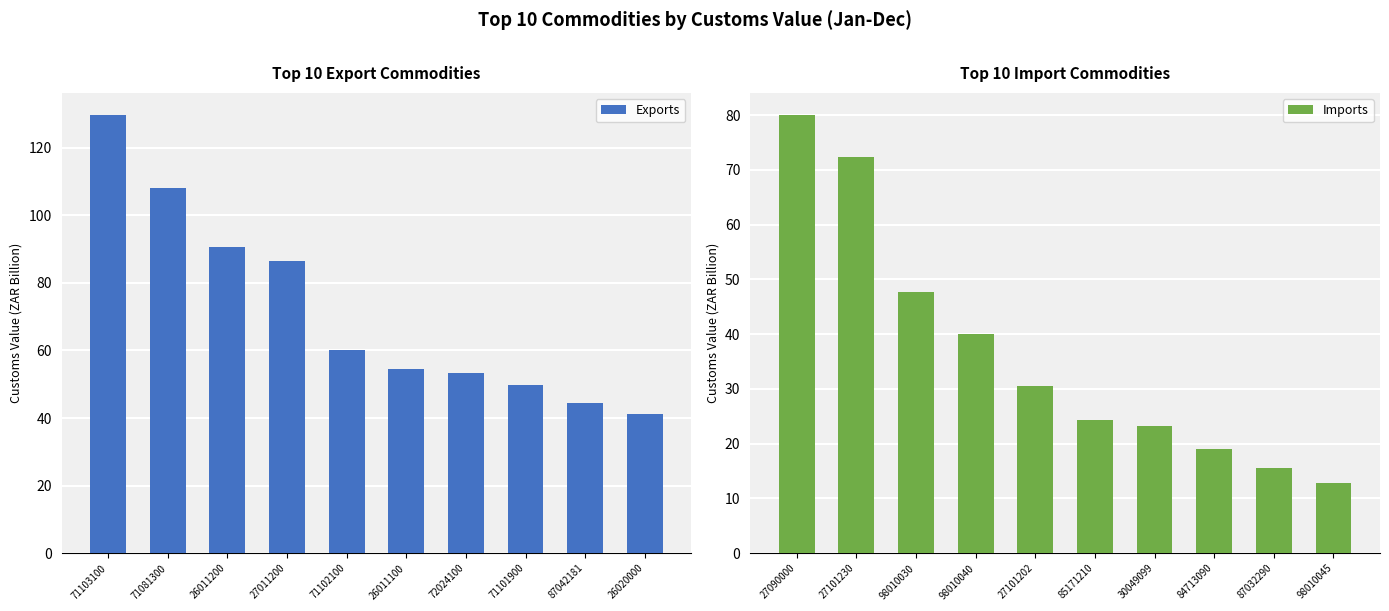

List the series in order of their peak value, lowest first.

Imports, Exports